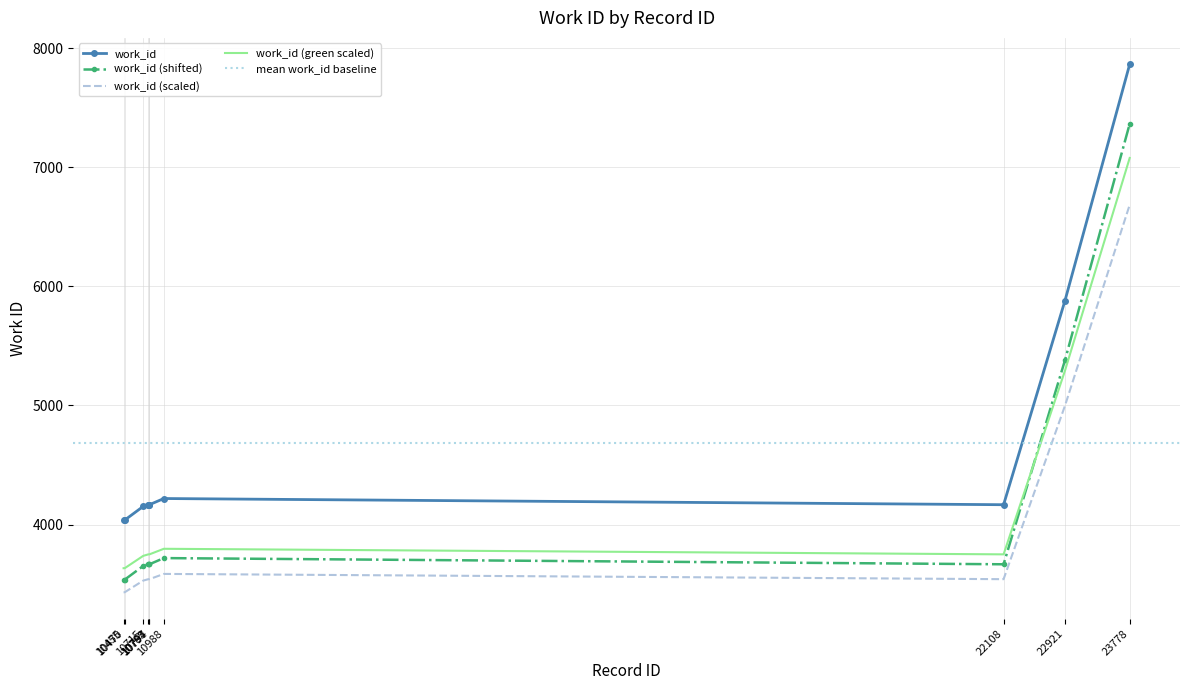

At which category does the chart reach its minimum across all series?

10455